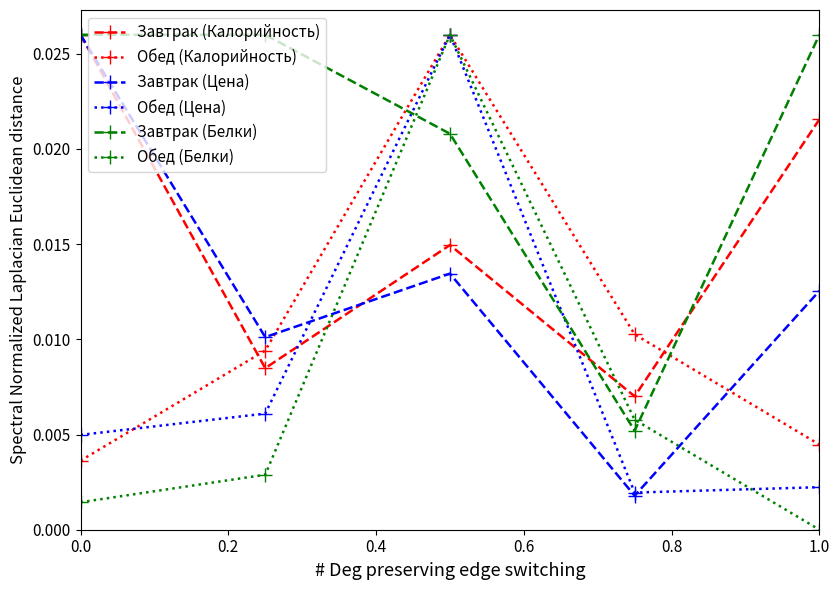

What are all the series names shown in the legend?

Завтрак (Калорийность), Обед (Калорийность), Завтрак (Цена), Обед (Цена), Завтрак (Белки), Обед (Белки)